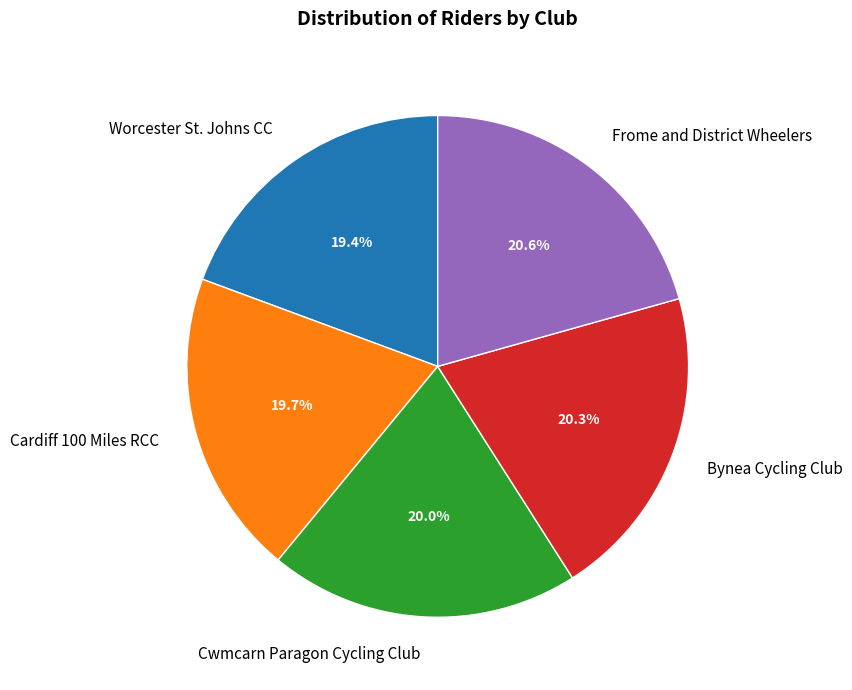

True or false: Worcester St. Johns CC accounts for 19% of the total.

True